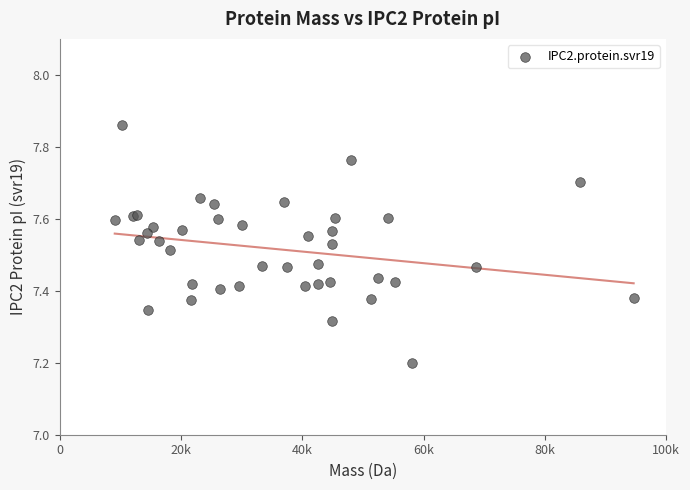

What Y value in the scatter plot is closest to 7?

7.2